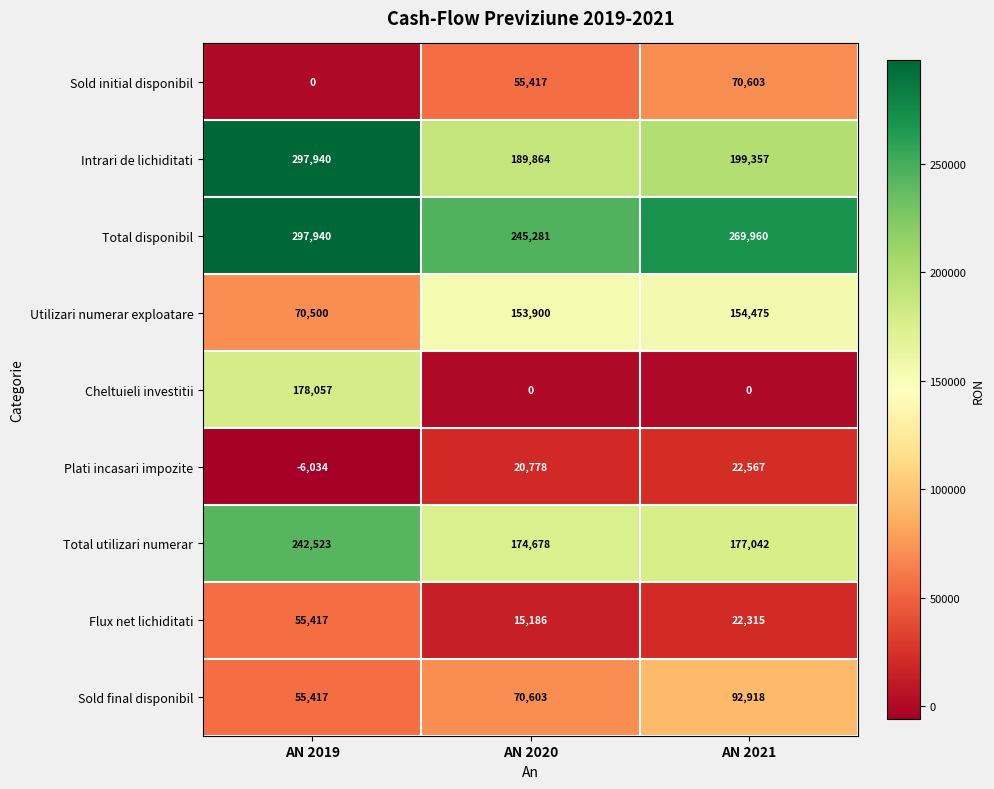

The value of Cheltuieli investitii at AN 2019 is 57897. True or false?

False